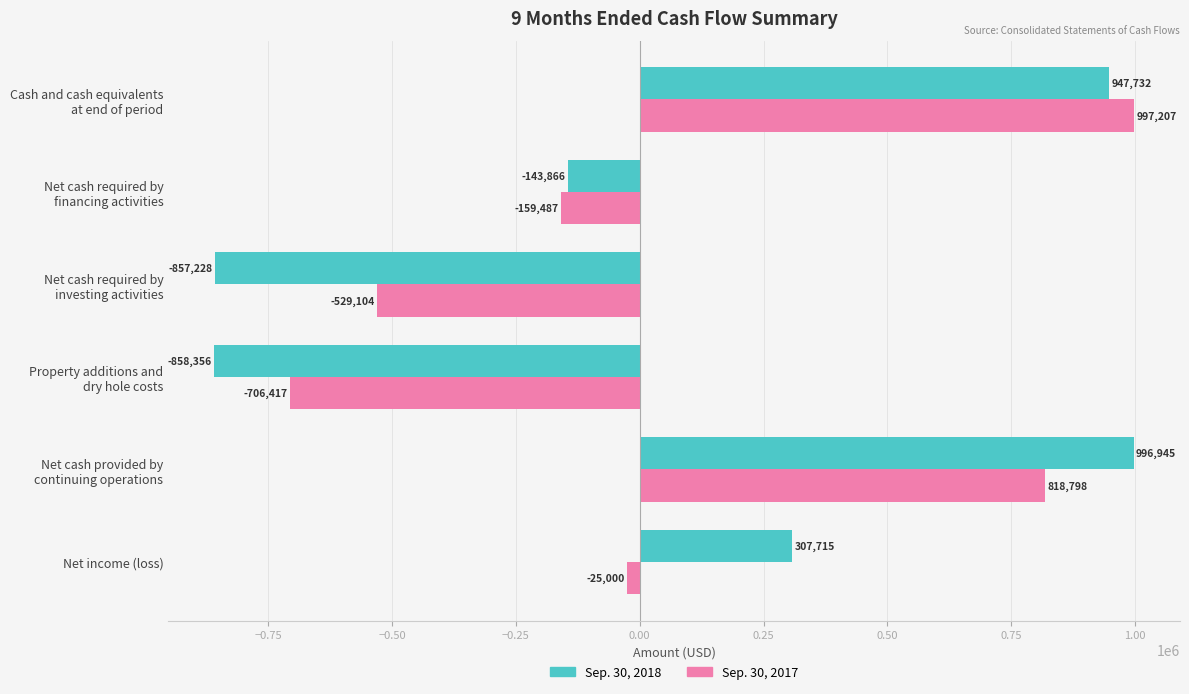

At which category is the sum across all series the highest?

Cash and cash equivalents
at end of period